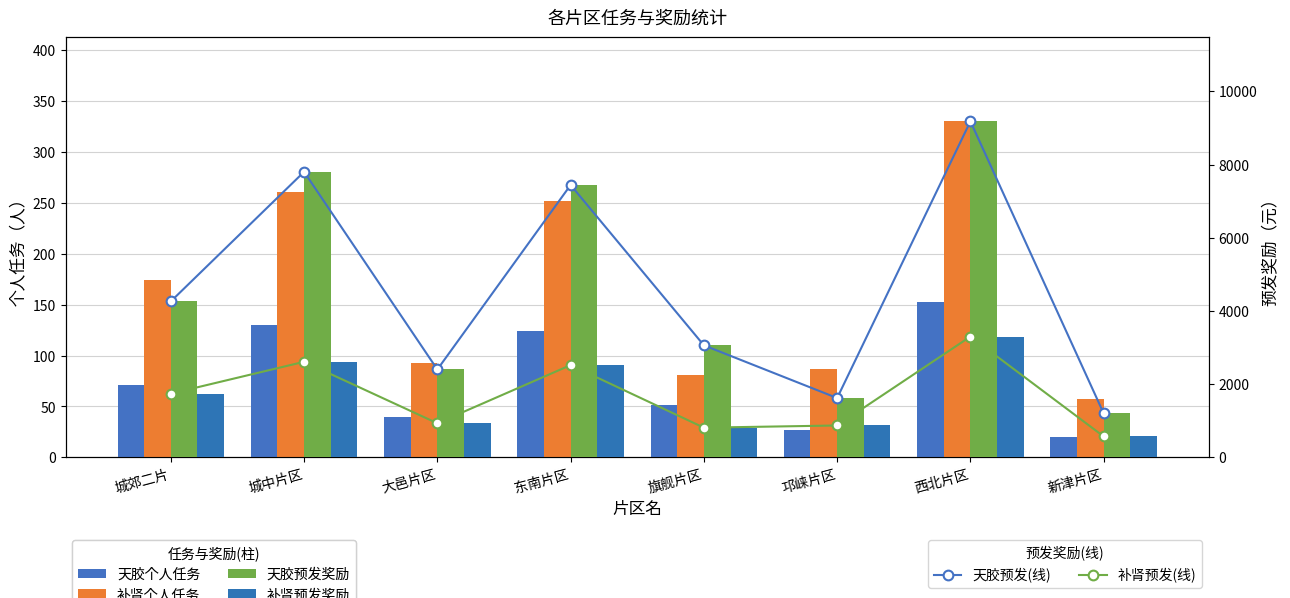

Reading left to right, transcribe all the data shown in this chart.

天胶个人任务: 城郊二片=71	城中片区=130	大邑片区=40	东南片区=124	旗舰片区=51	邛崃片区=27	西北片区=153	新津片区=20
补肾个人任务: 城郊二片=174	城中片区=261	大邑片区=93	东南片区=252	旗舰片区=81	邛崃片区=87	西北片区=330	新津片区=57
天胶预发(线): 城郊二片=4260	城中片区=7800	大邑片区=2400	东南片区=7440	旗舰片区=3060	邛崃片区=1620	西北片区=9180	新津片区=1200
补肾预发(线): 城郊二片=1740	城中片区=2610	大邑片区=930	东南片区=2520	旗舰片区=810	邛崃片区=870	西北片区=3300	新津片区=570
天胶预发奖励: 城郊二片=4260	城中片区=7800	大邑片区=2400	东南片区=7440	旗舰片区=3060	邛崃片区=1620	西北片区=9180	新津片区=1200
补肾预发奖励: 城郊二片=1740	城中片区=2610	大邑片区=930	东南片区=2520	旗舰片区=810	邛崃片区=870	西北片区=3300	新津片区=570